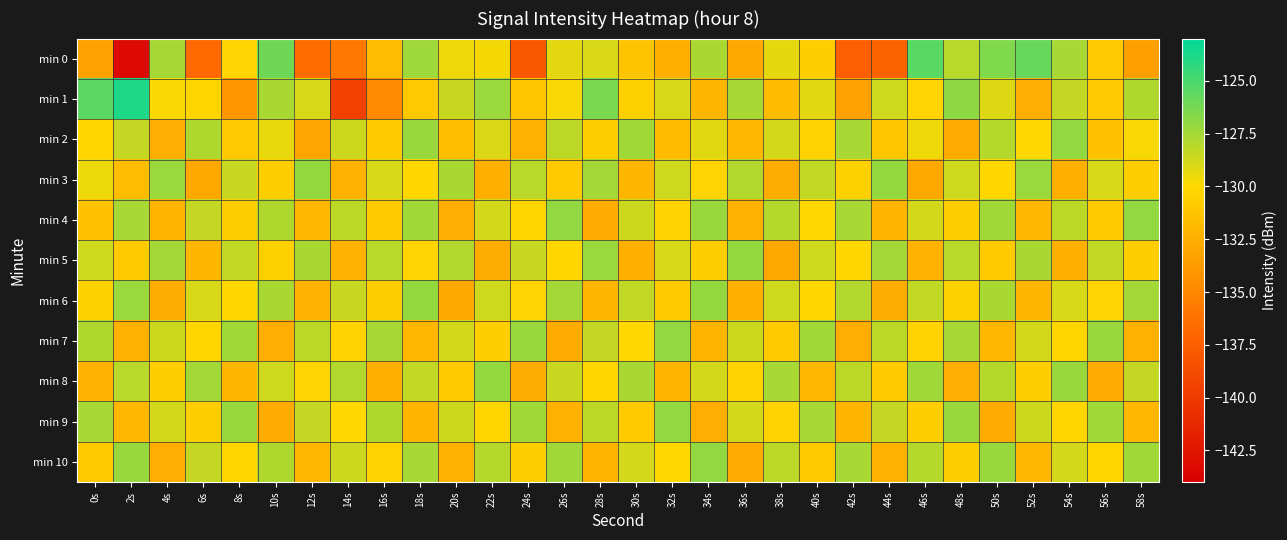

What is the spread (max minus min) of values at 32s?

5.5